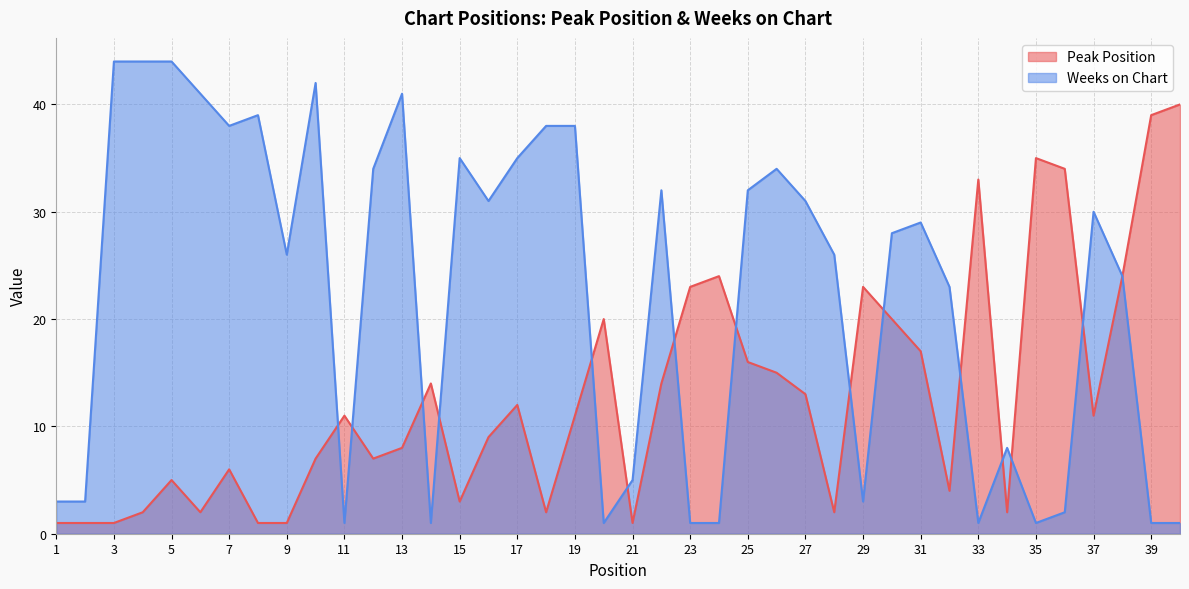

Where is the first local minimum for Weeks on Chart?

7